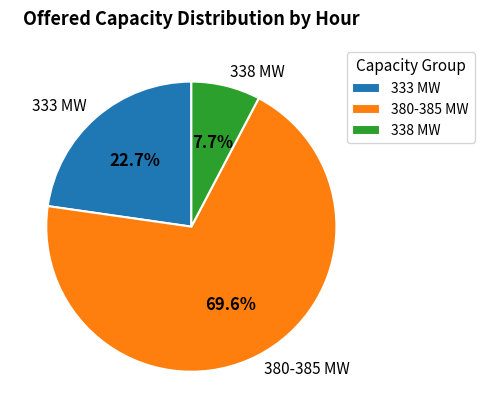

Is there any slice that represents more than half of the pie?

Yes